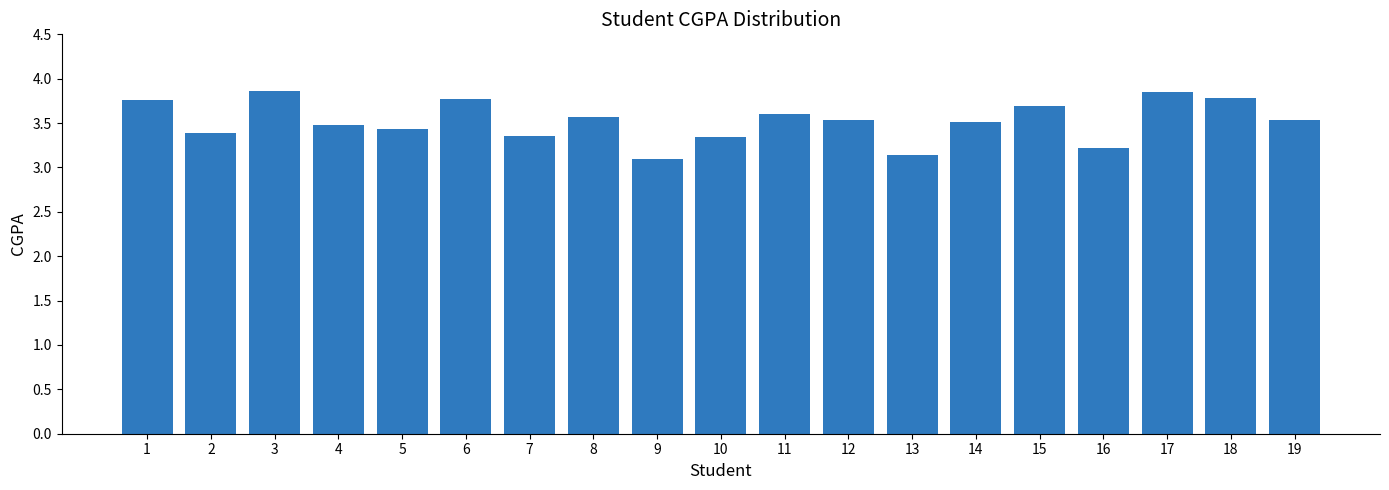

What is the smallest value displayed?

3.1